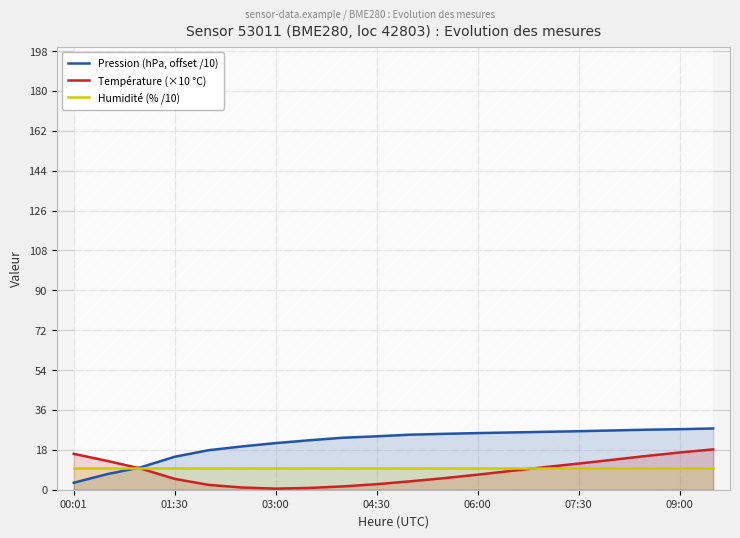

The Température (×10 °C) series shows 13.5 at 16. True or false?

True